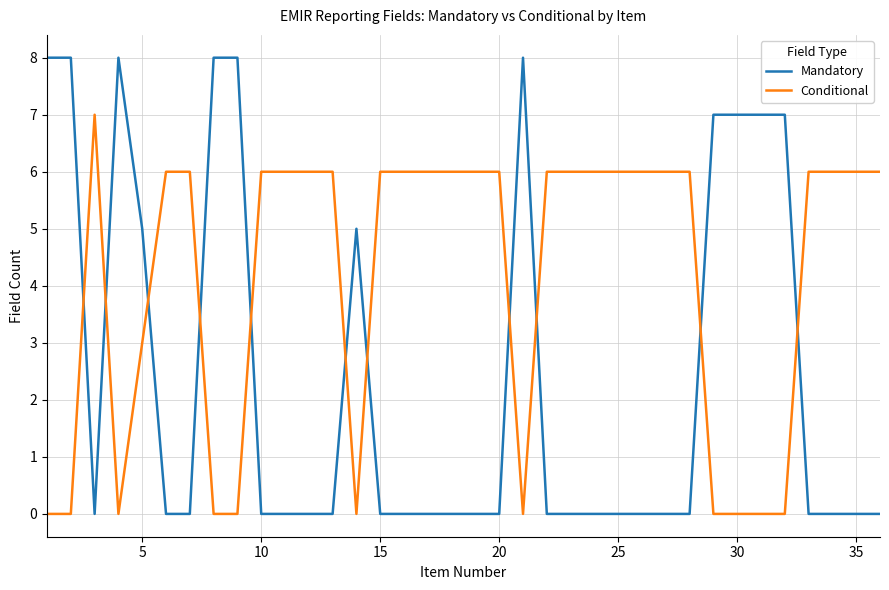

Which series has the widest spread of values?

Mandatory